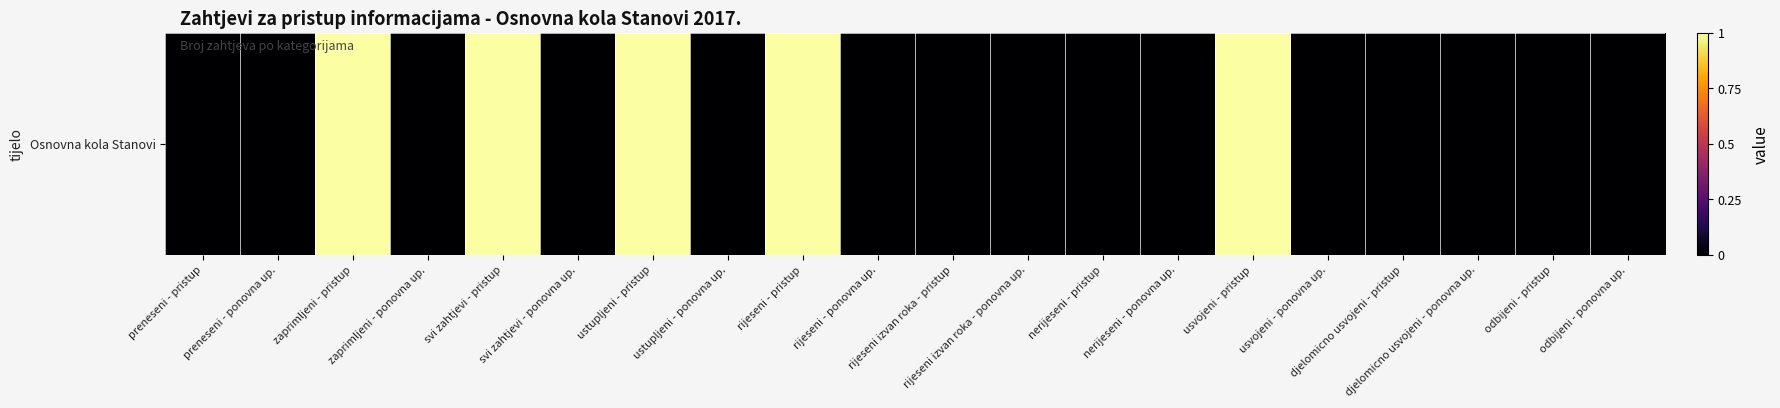

Reading left to right, list all the values displayed in this chart.

preneseni - pristup=0	preneseni - ponovna up.=0	zaprimljeni - pristup=1	zaprimljeni - ponovna up.=0	svi zahtjevi - pristup=1	svi zahtjevi - ponovna up.=0	ustupljeni - pristup=1	ustupljeni - ponovna up.=0	rijeseni - pristup=1	rijeseni - ponovna up.=0	rijeseni izvan roka - pristup=0	rijeseni izvan roka - ponovna up.=0	nerijeseni - pristup=0	nerijeseni - ponovna up.=0	usvojeni - pristup=1	usvojeni - ponovna up.=0	djelomicno usvojeni - pristup=0	djelomicno usvojeni - ponovna up.=0	odbijeni - pristup=0	odbijeni - ponovna up.=0